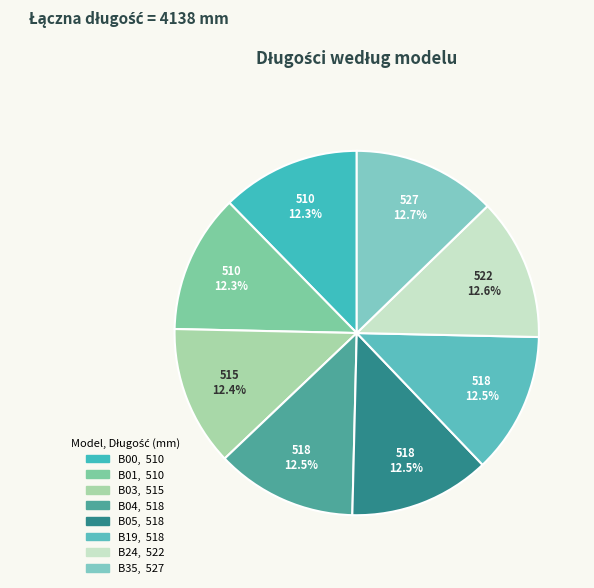

What percentage is NOT represented by B03?

87.6%